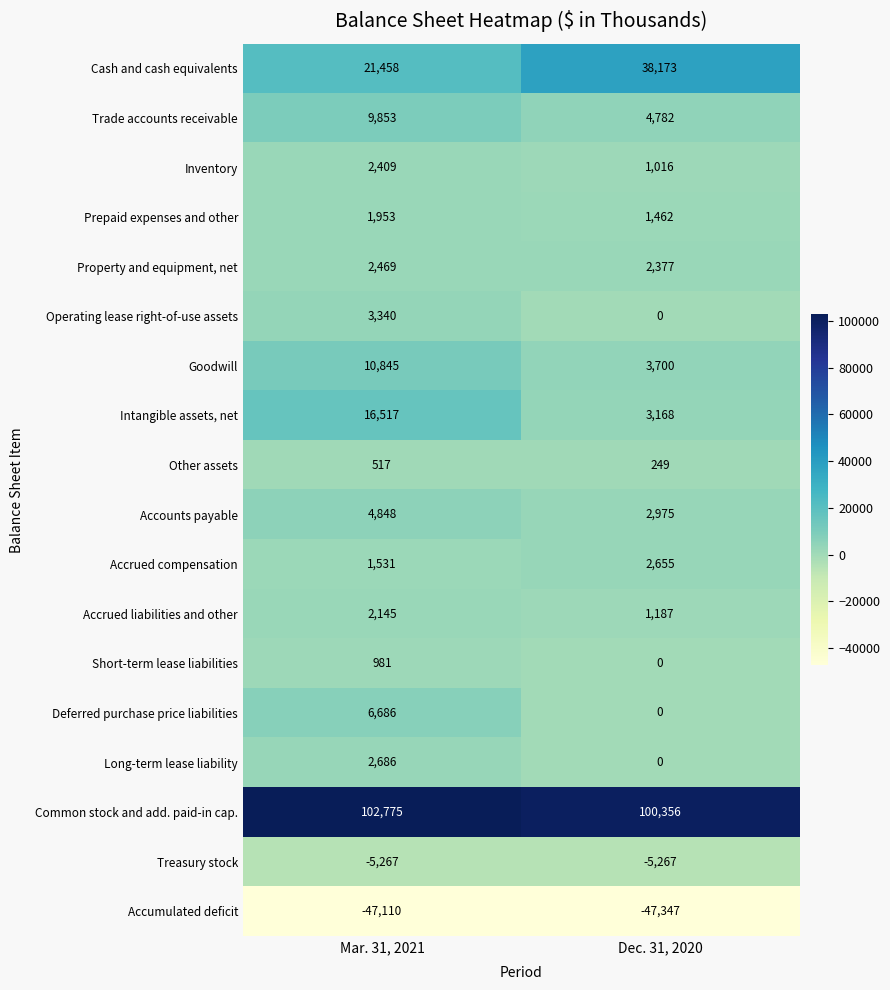

Which series has the largest total across all categories?

Common stock and add. paid-in cap.